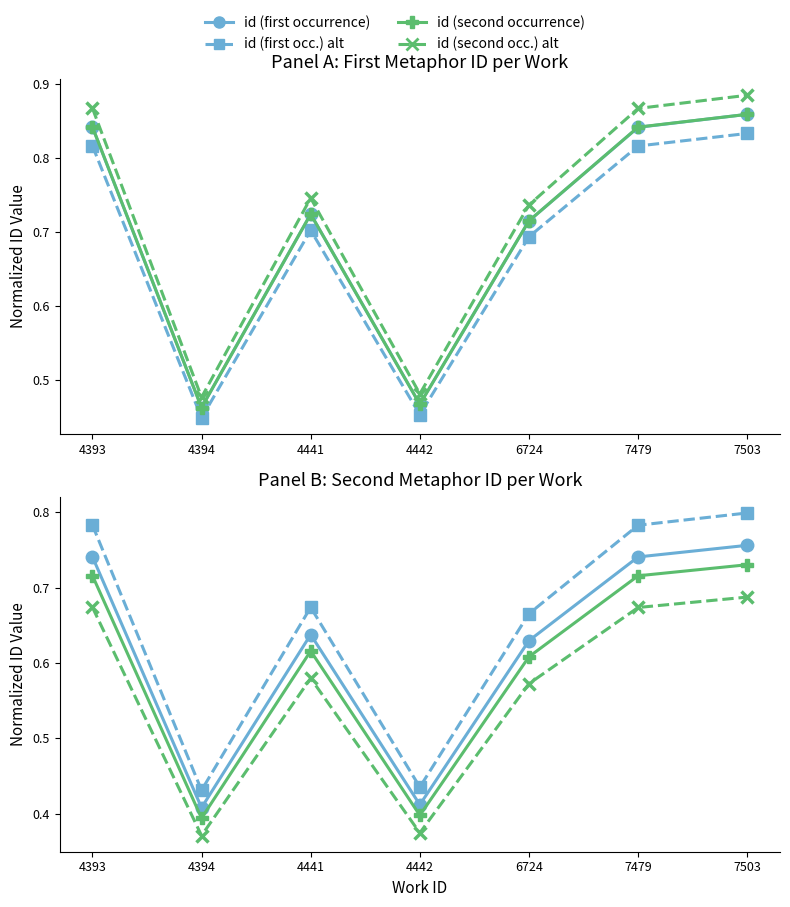

What is the value of the id (second occ.) alt point at the 1st from the left?

0.7